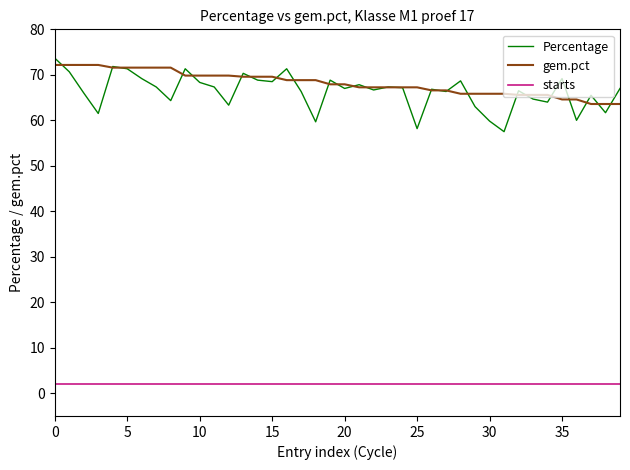

True or false: Percentage and starts intersect in this chart.

False